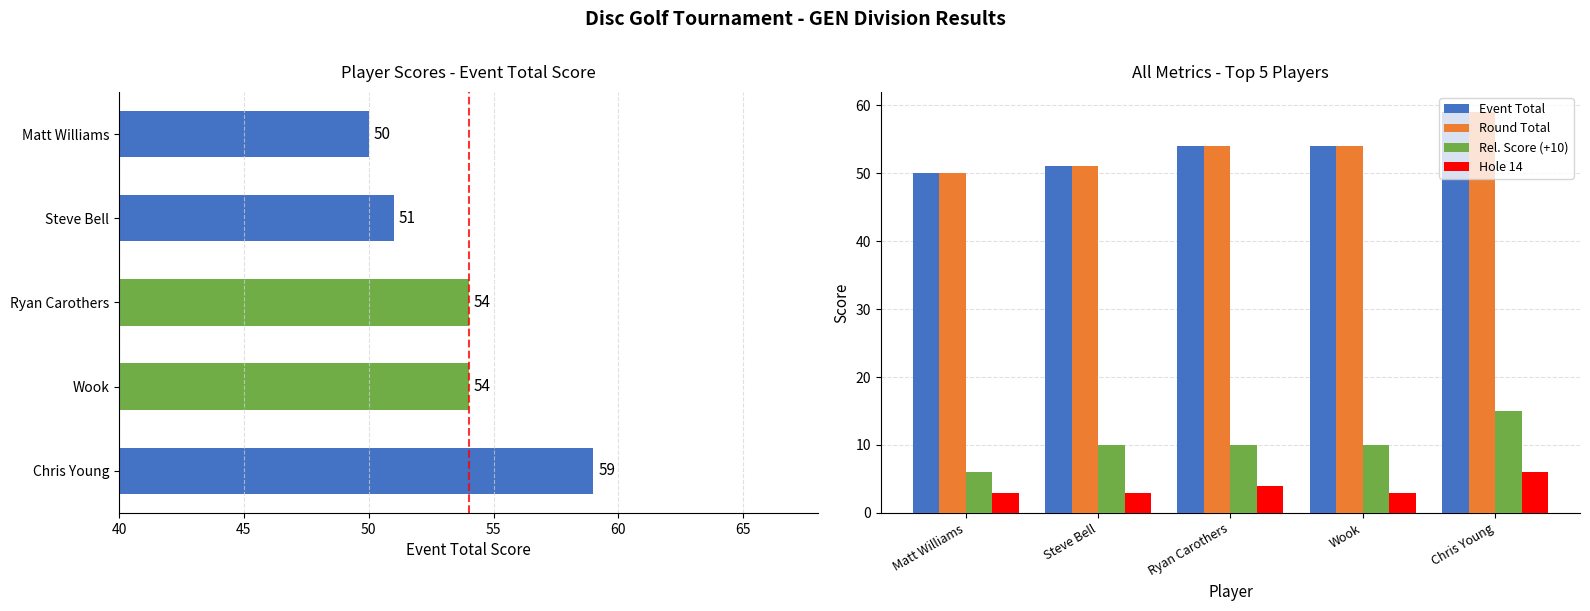

What is the difference between the Round Total values at Matt Williams and Steve Bell?

1